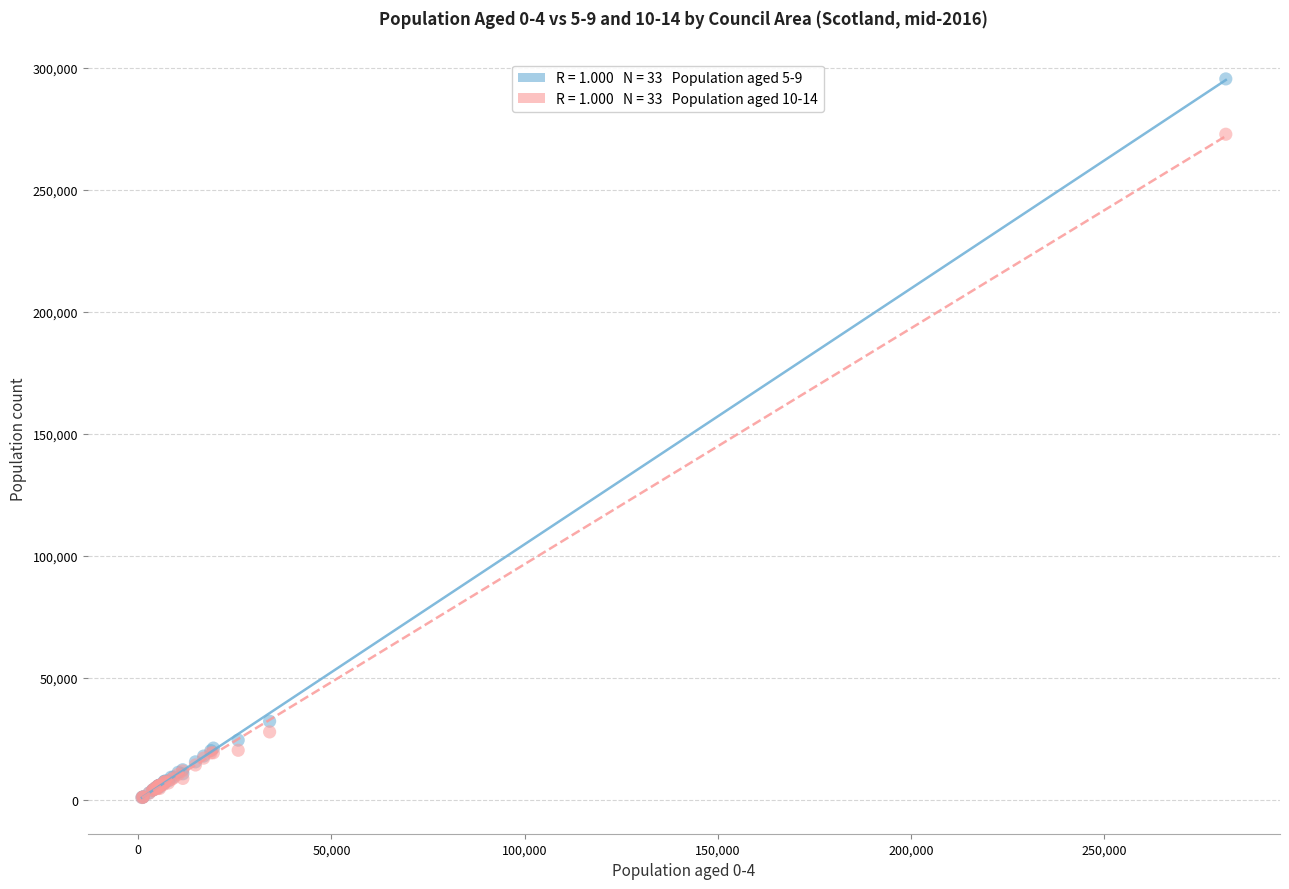

Across all series, what Y value is closest to 148240?

32332